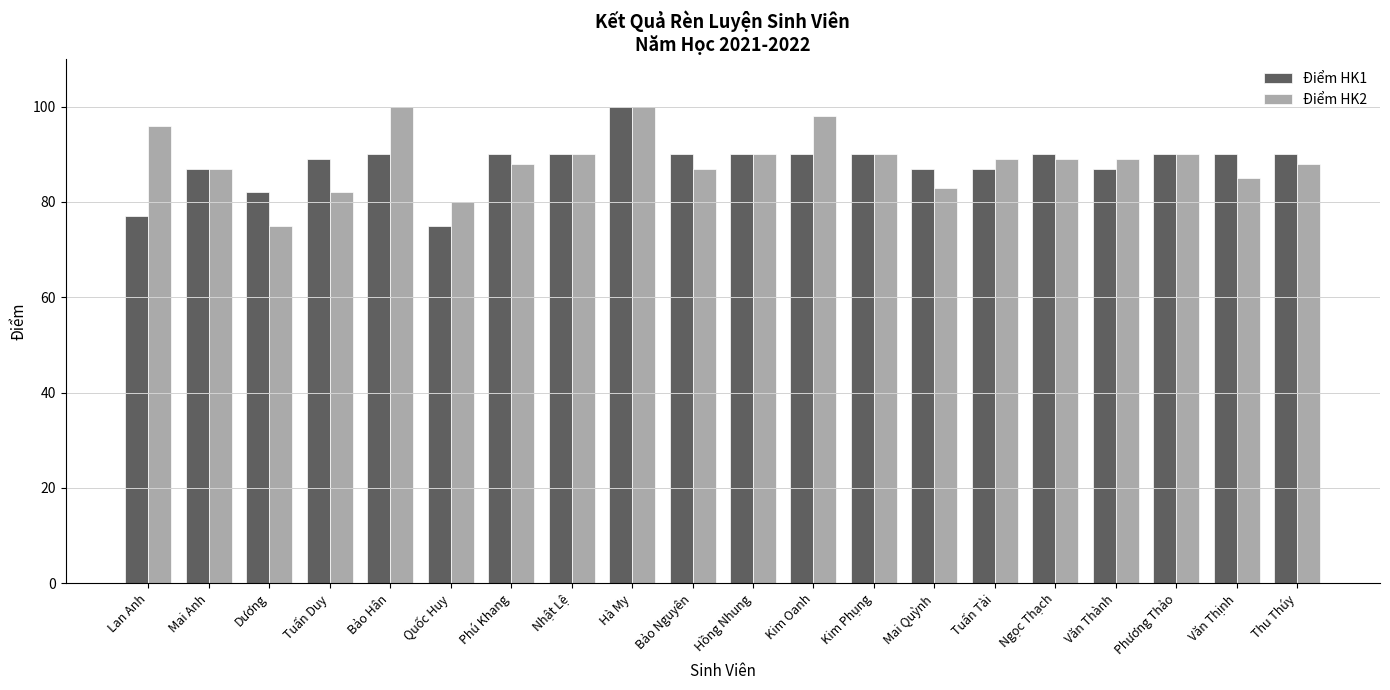

Which category has the highest value in the Điểm HK1 series?

Hà My